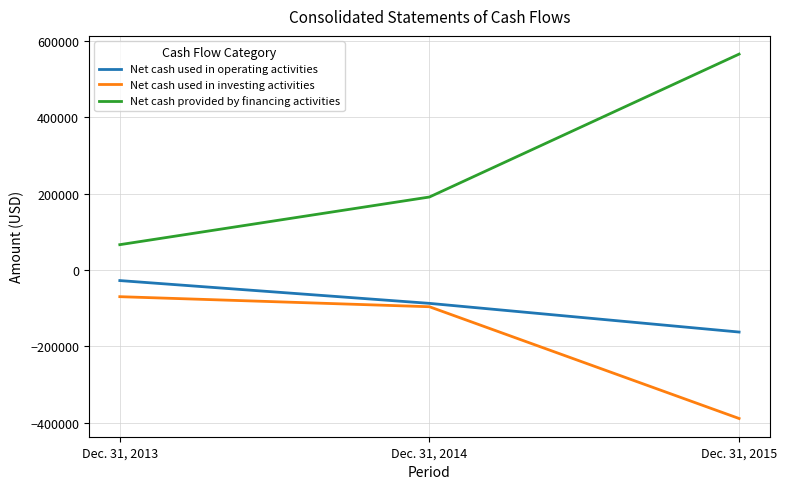

Which category has the highest value across all series?

Dec. 31, 2015